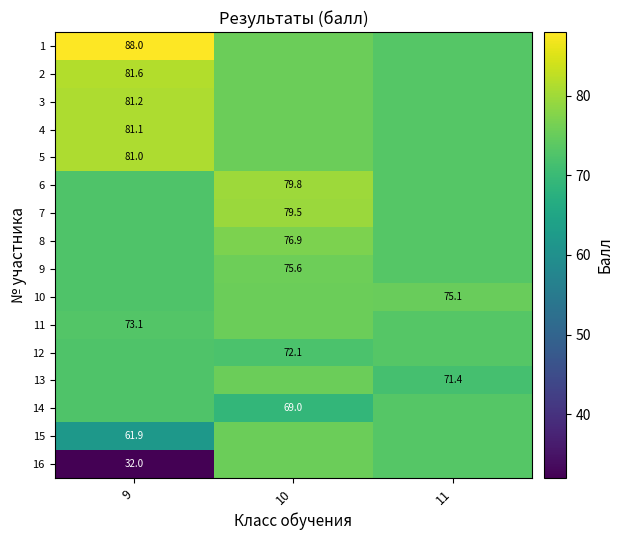

How many series are shown in this chart?

16